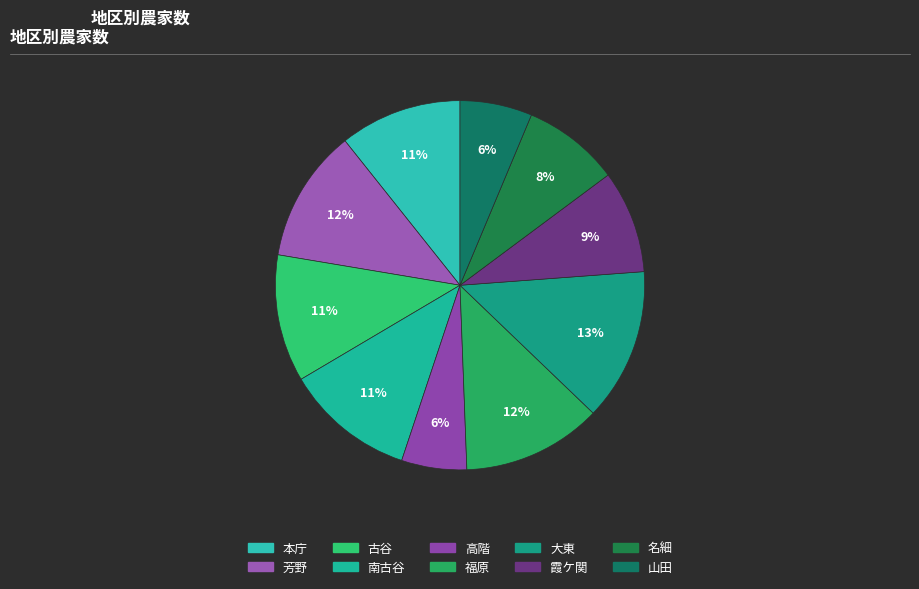

Count the number of slices in the pie.

10